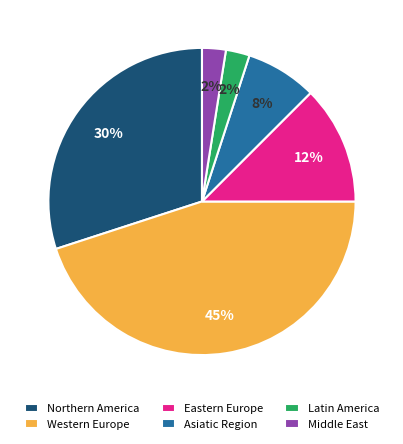

Between Middle East and Western Europe, which is larger?

Western Europe